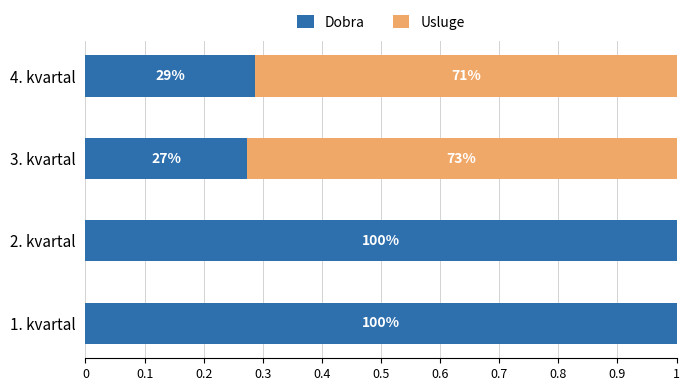

What is the difference between the maximum and minimum values in the Usluge series?

0.7